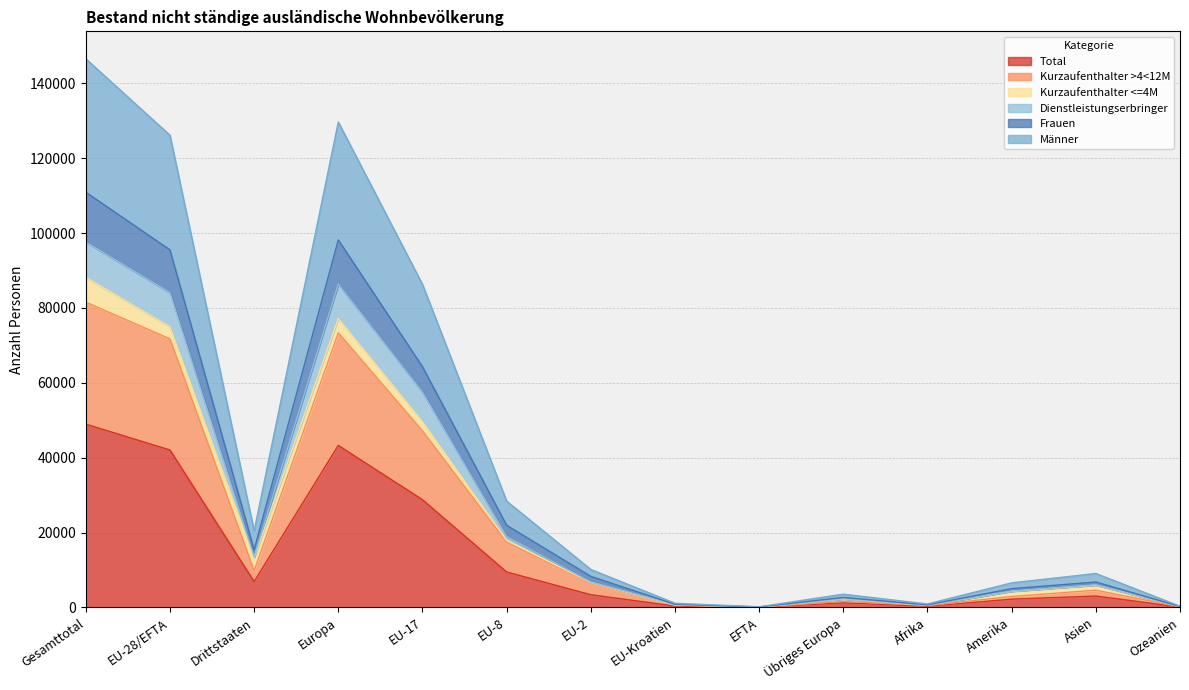

In Männer, how many points are lower than both neighbors (excluding endpoints)?

3